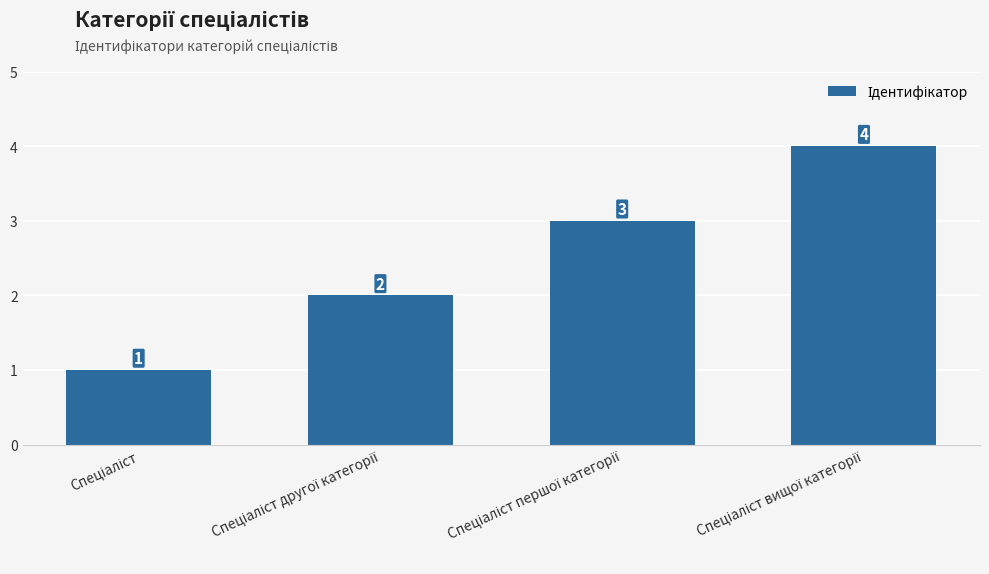

What is the difference between the maximum and minimum values?

3